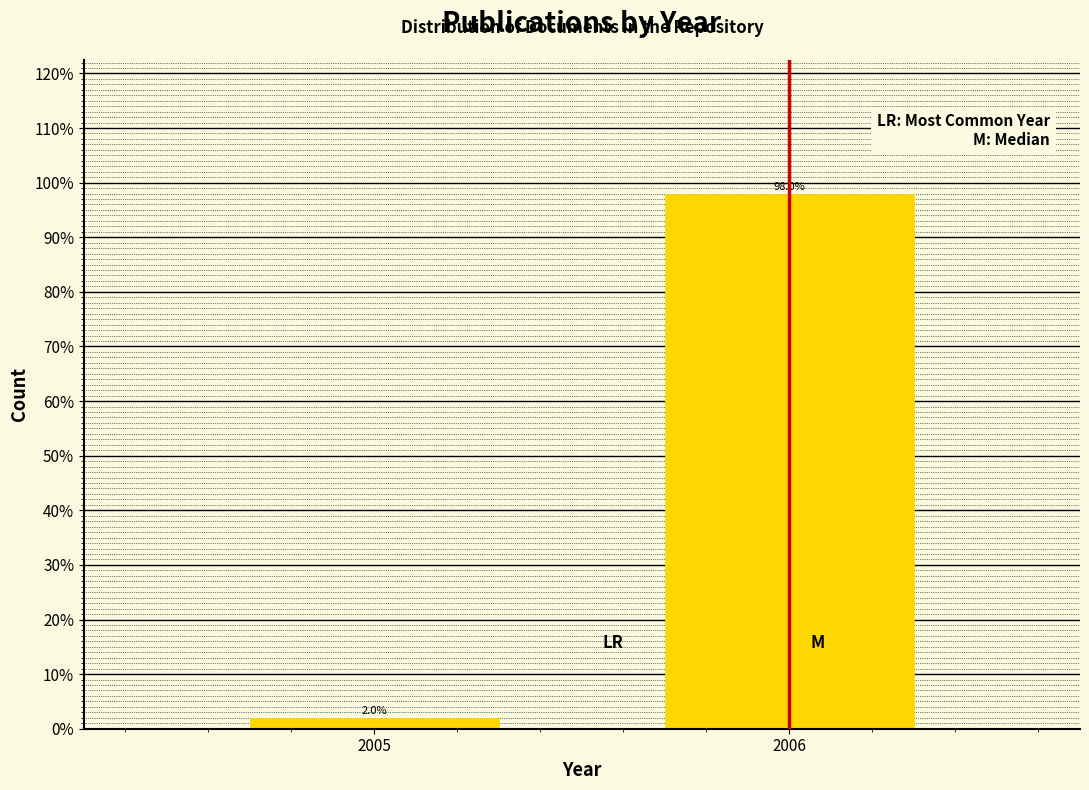

Reading left to right, transcribe all the data shown in this chart.

2	98